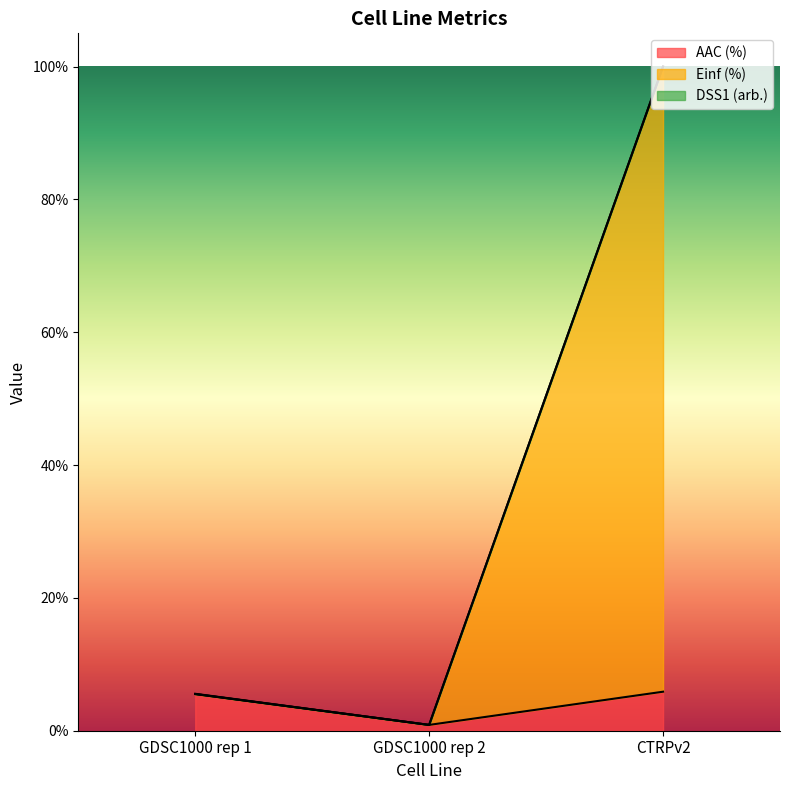

What is the average value of the Einf (%) series?

35.5